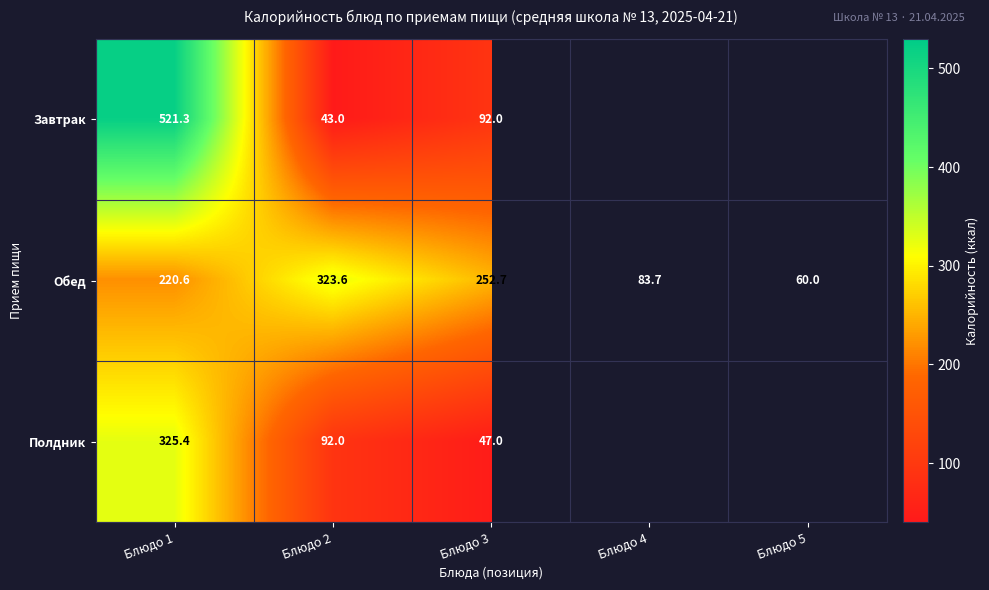

Between Блюдо 4 and Блюдо 2, which is larger?

Блюдо 2